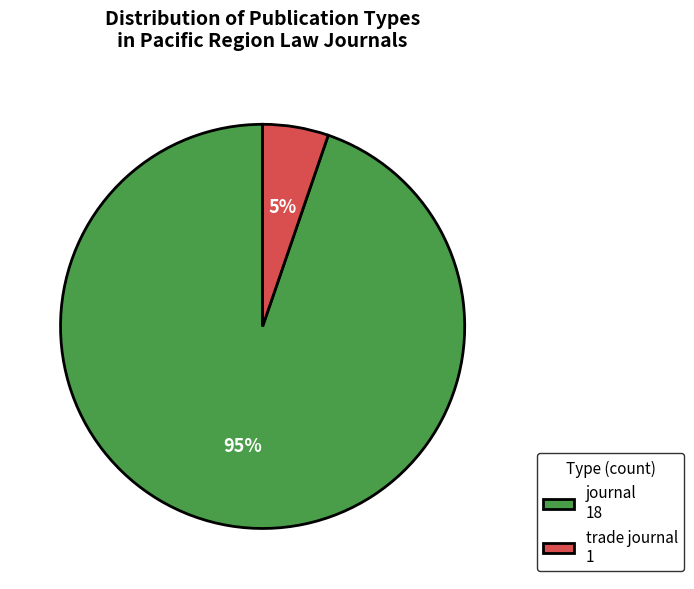

To the nearest percent, what percentage of the pie is trade journal?

5%